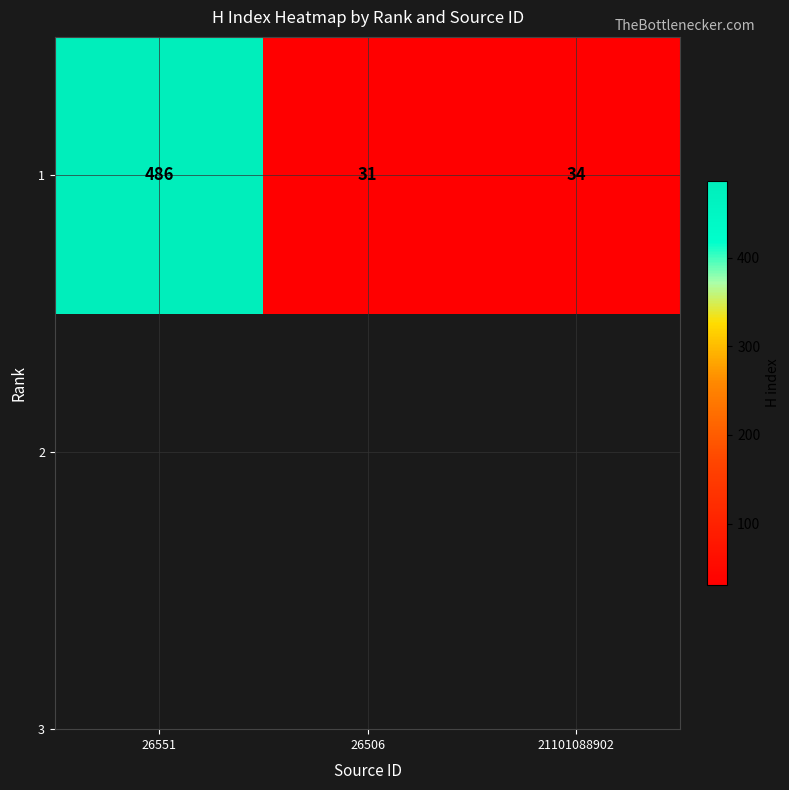

What is the smallest value displayed?

31